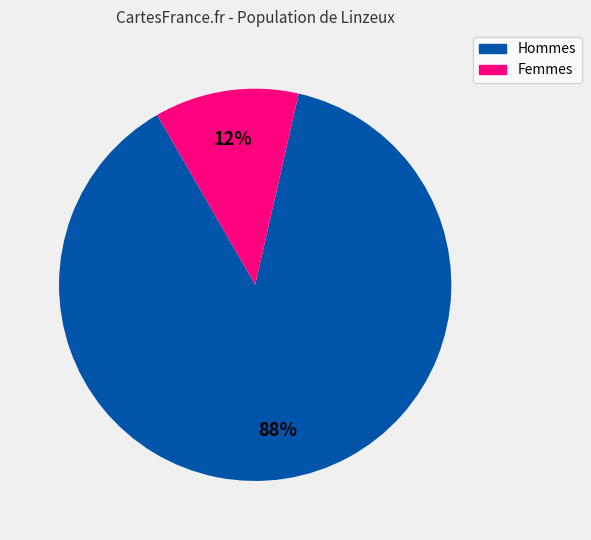

Does any single category account for the majority?

Yes